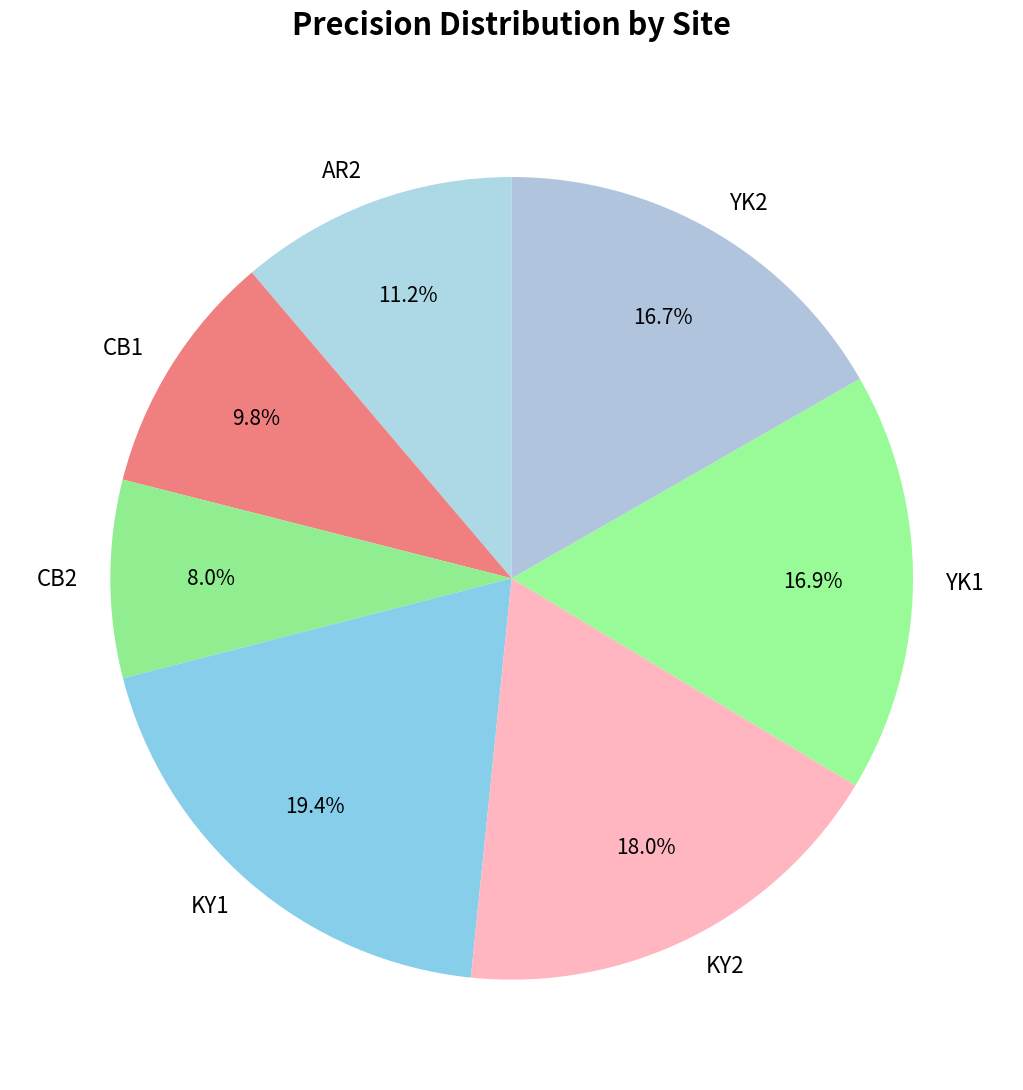

Does KY1 account for over 50% of the chart?

No